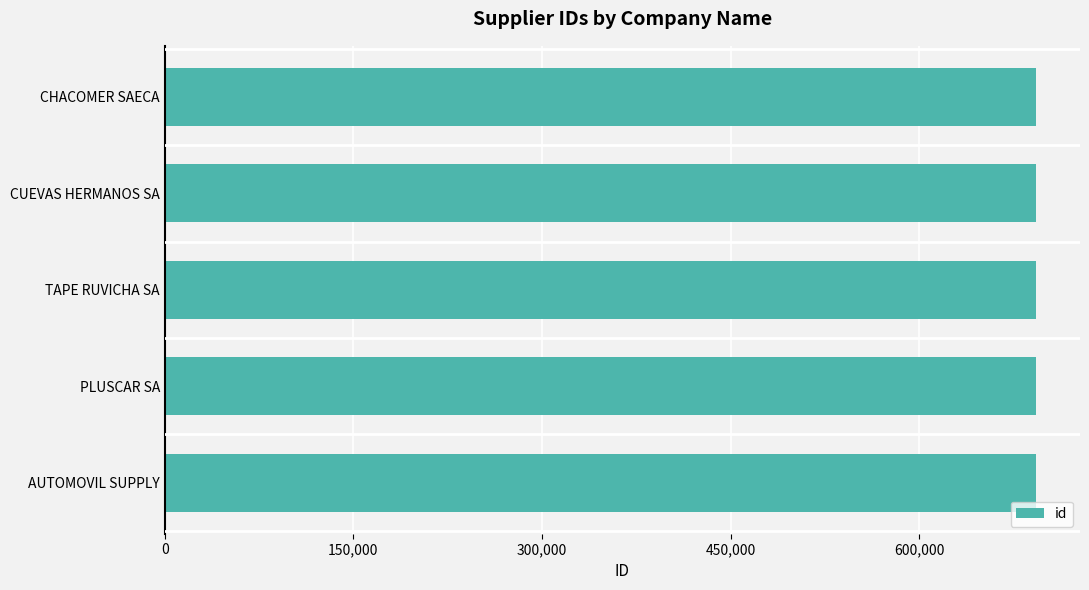

Read the value at AUTOMOVIL SUPPLY.

693303